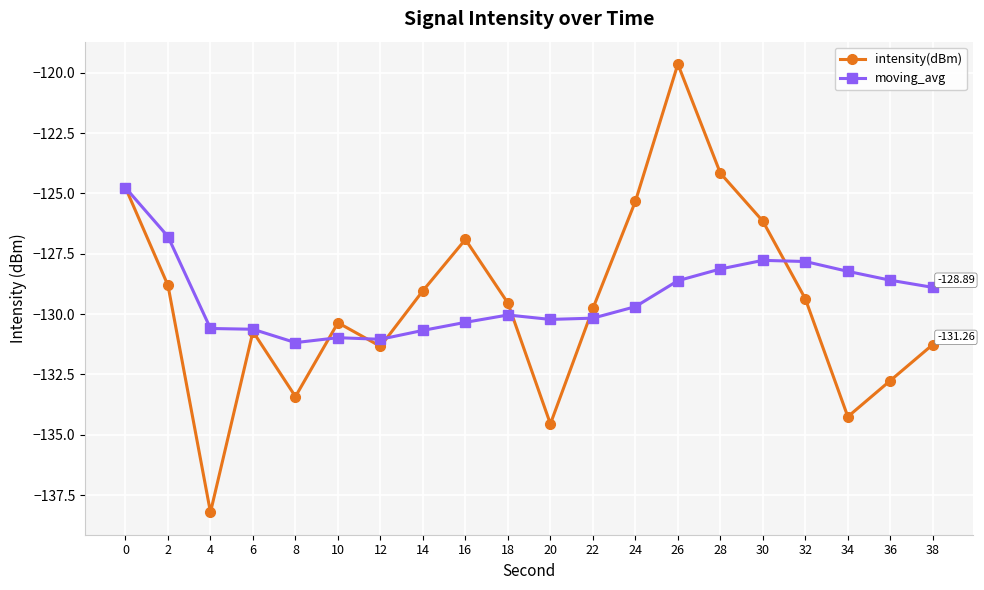

After their last crossing, which series has the higher values: intensity(dBm) or moving_avg?

moving_avg